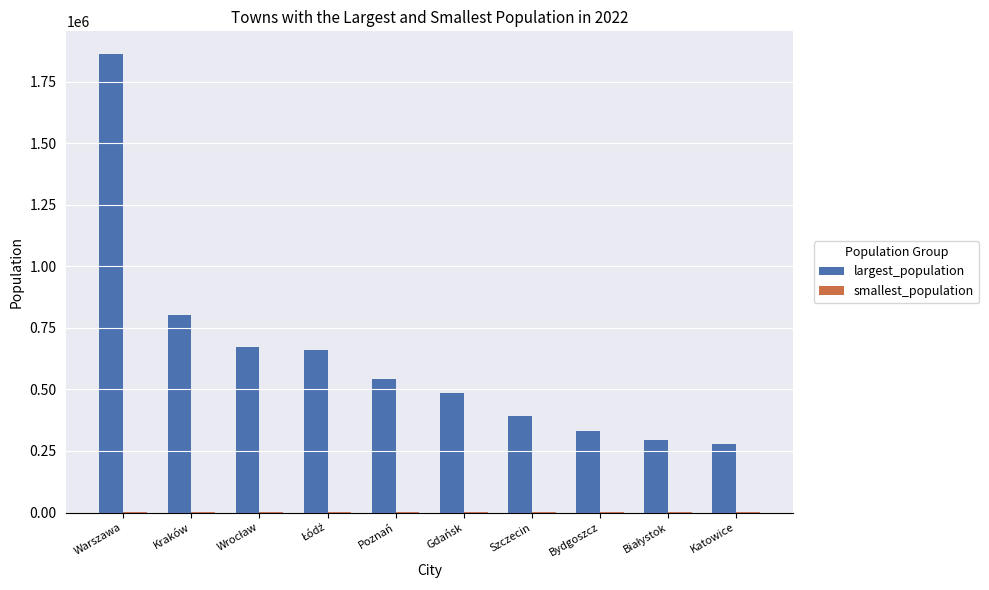

Which series changed the most between Warszawa and Kraków?

largest_population